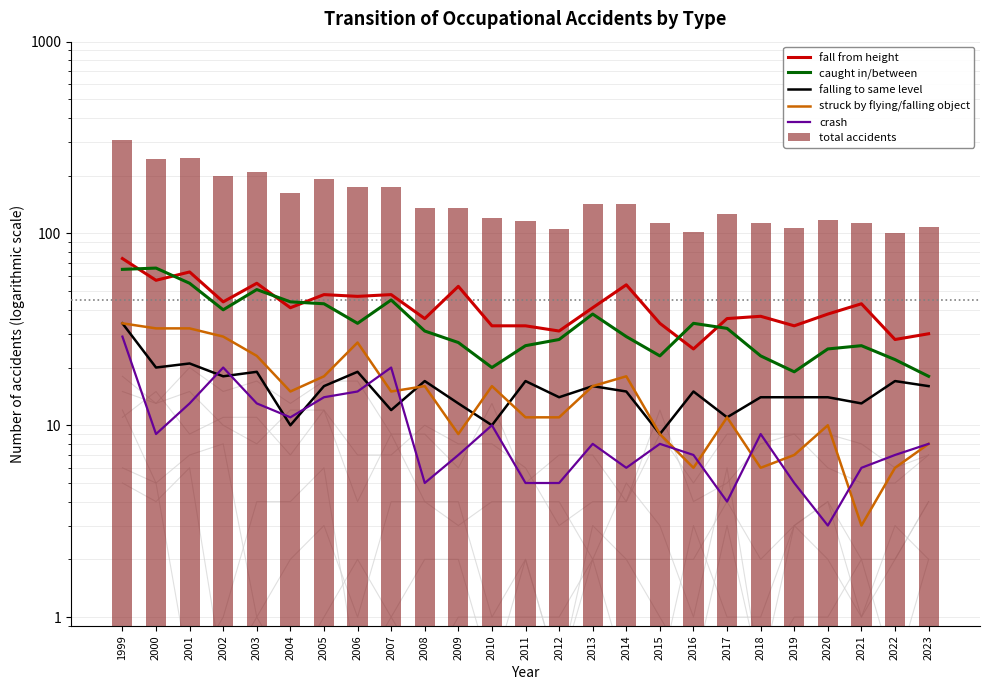

List the series in order of their peak value, lowest first.

crash, falling to same level, struck by flying/falling object, caught in/between, fall from height, total accidents